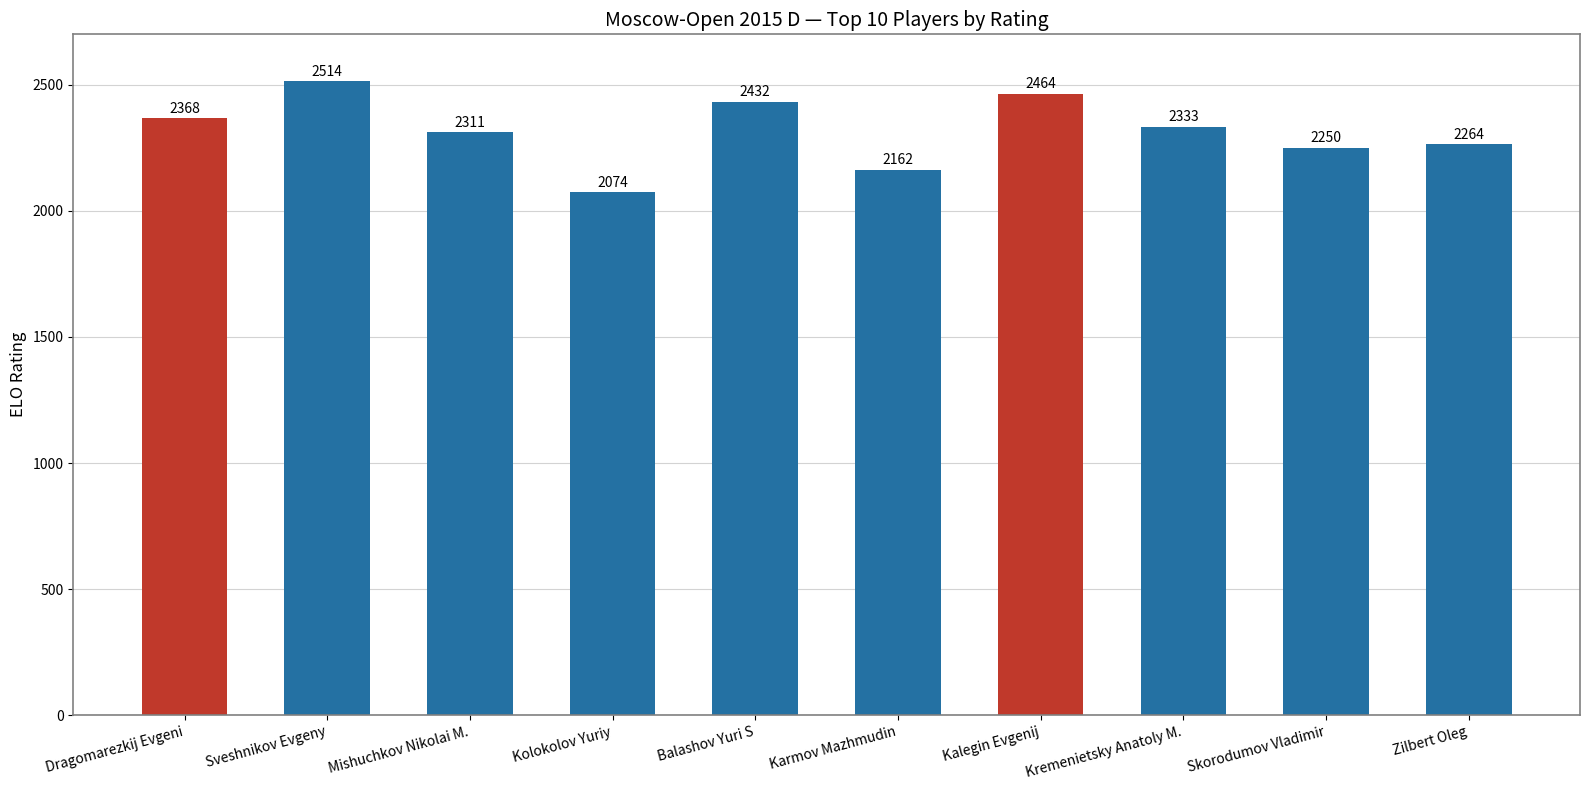

What is the label of the 5th bar from the left?

Balashov Yuri S